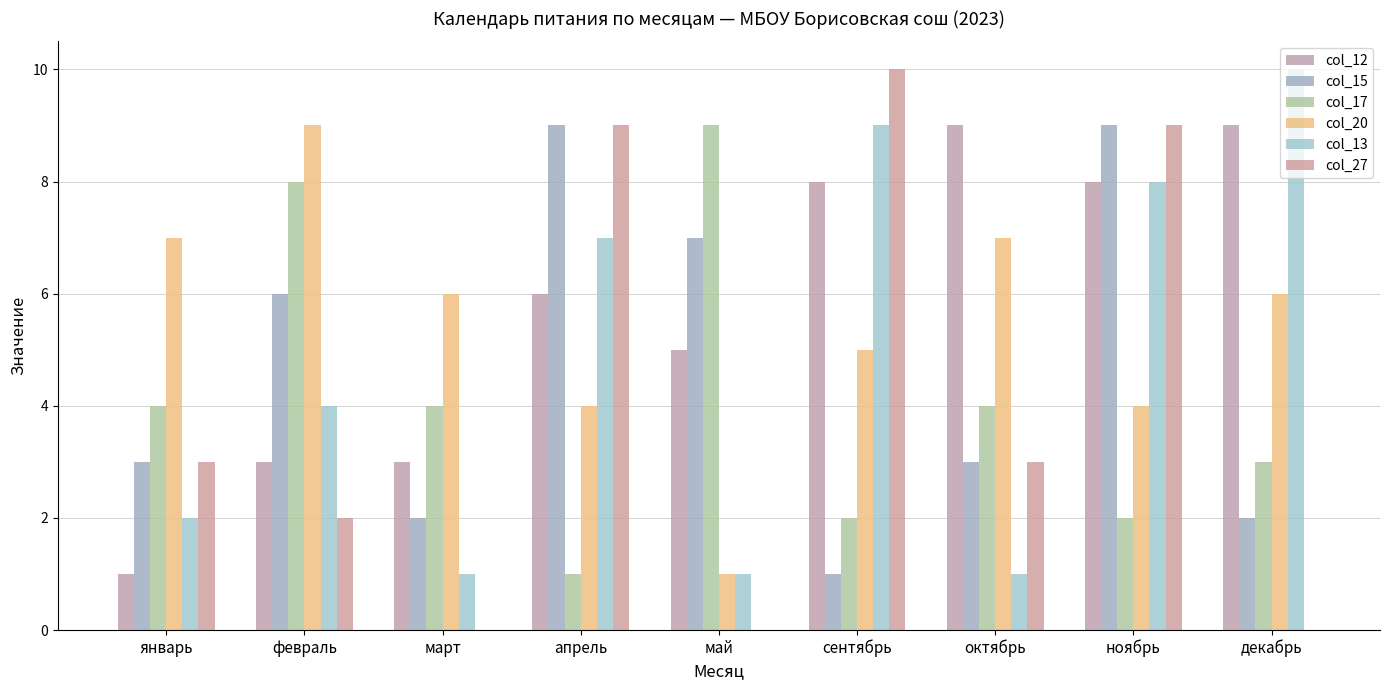

What is the sum of the col_13 values at октябрь and декабрь?

11